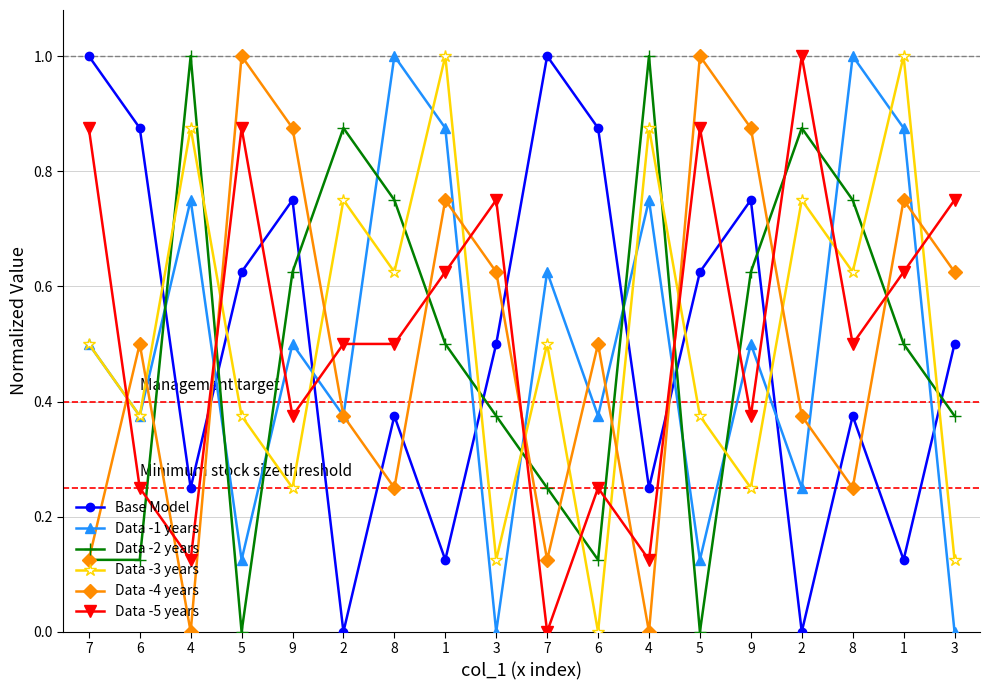

Between 7 and 2, which is larger?

7